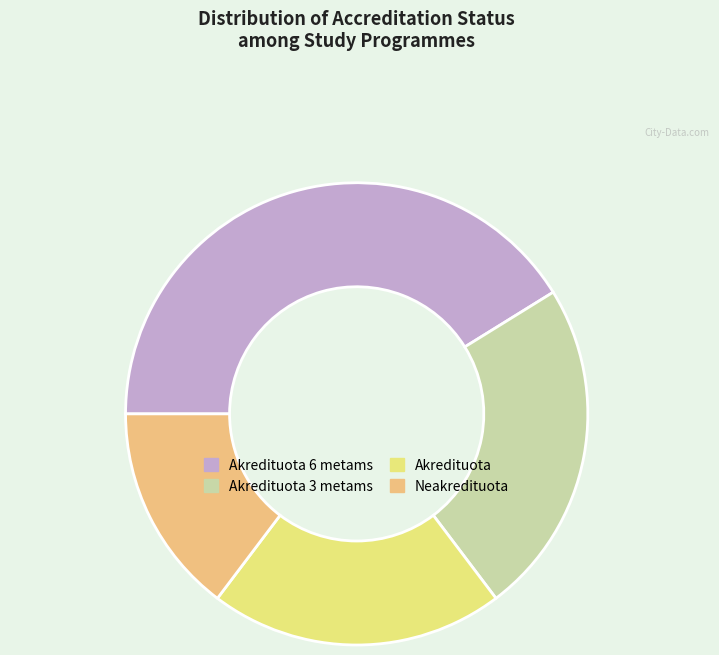

Count the number of slices in the pie.

4